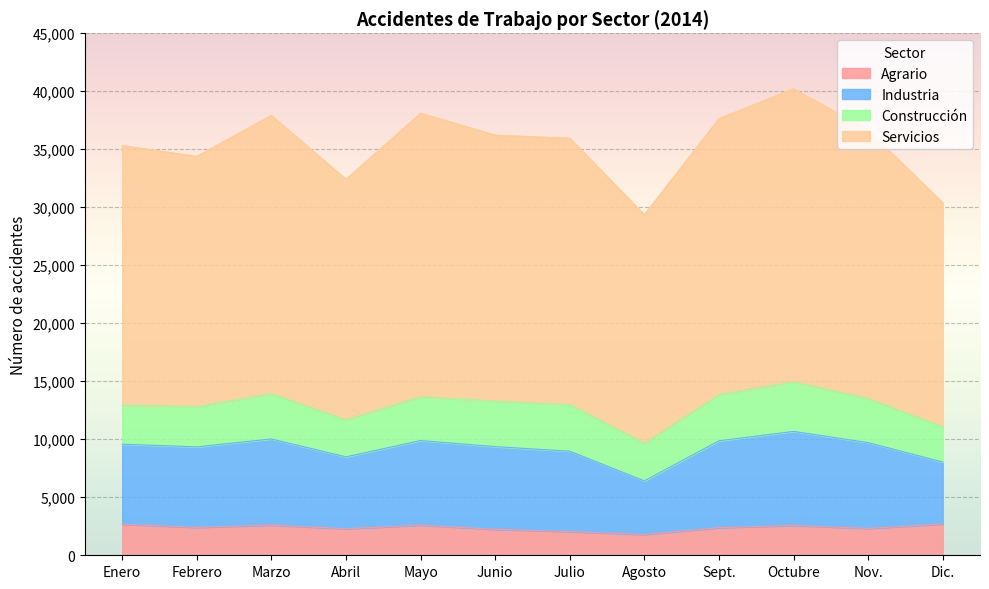

What is the label of the 8th point from the left?

Agosto